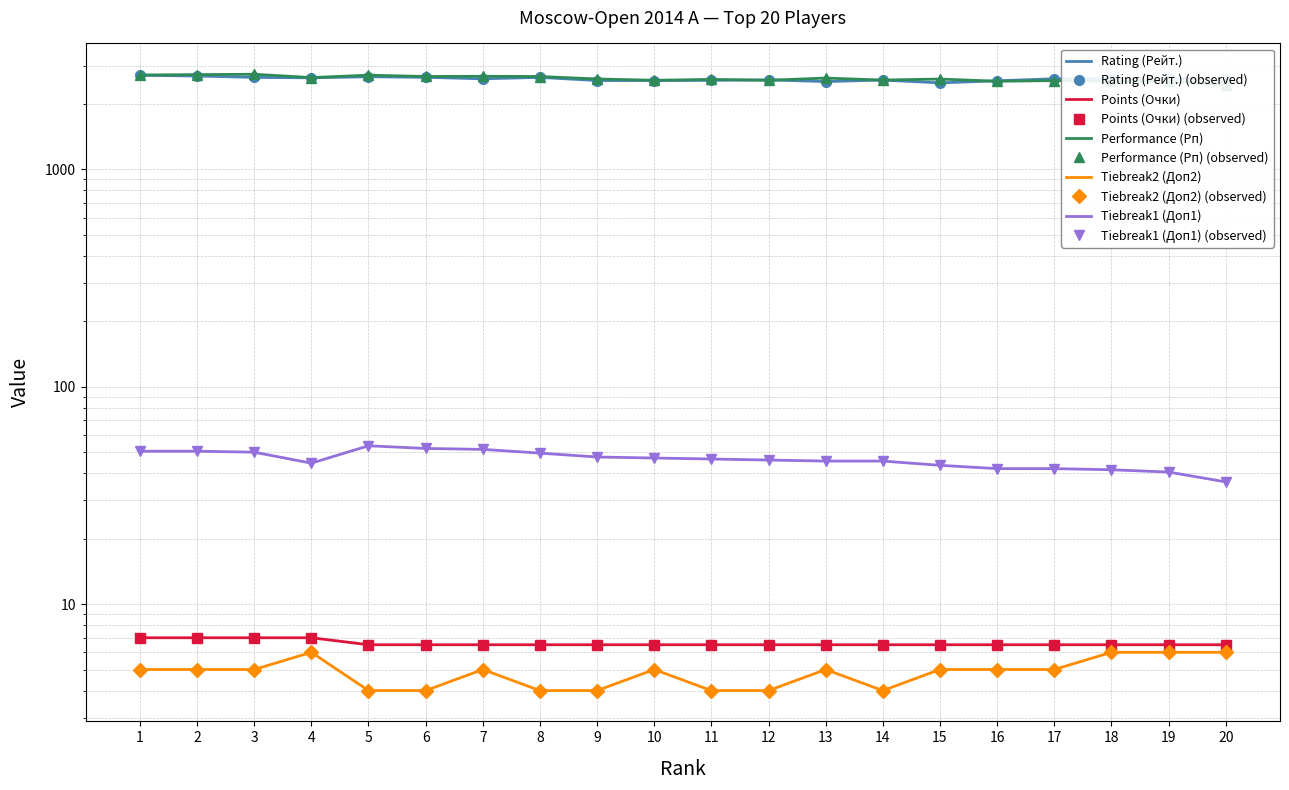

What are all the series names shown in the legend?

Rating (Рейт.), Points (Очки), Performance (Рп), Tiebreak2 (Доп2), Tiebreak1 (Доп1)